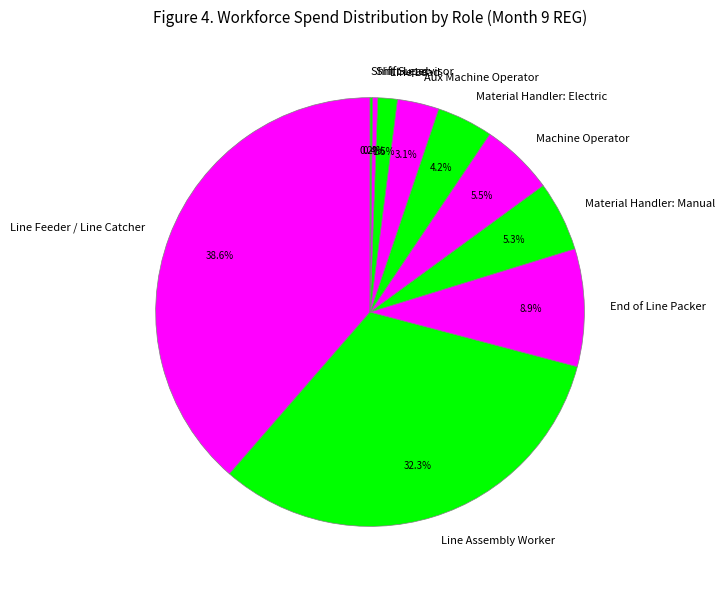

What is the ratio of the value at End of Line Packer to the value at Machine Operator?

1.6